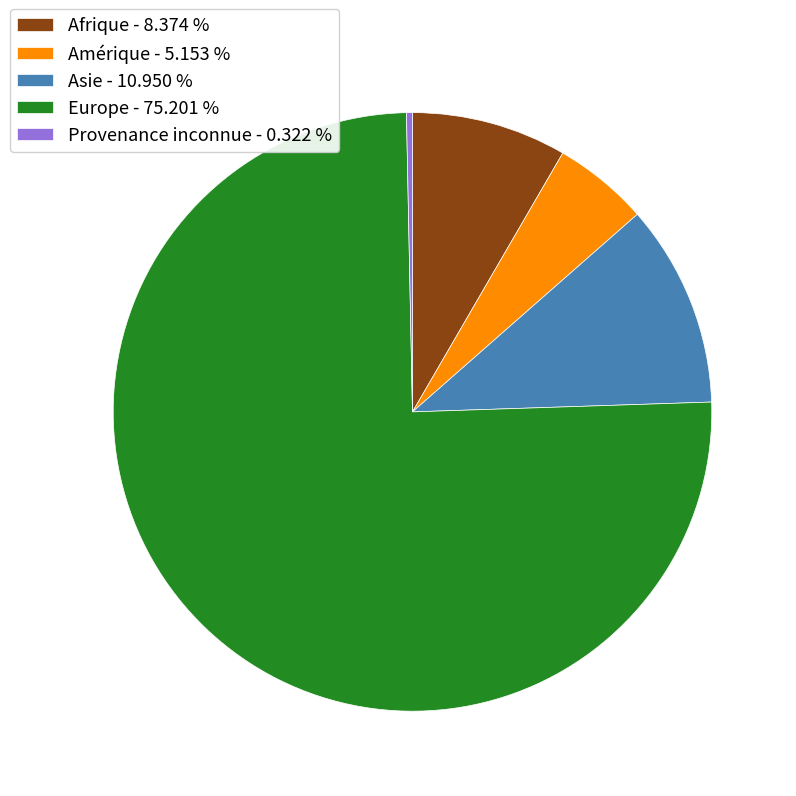

Is there any slice that represents more than half of the pie?

Yes